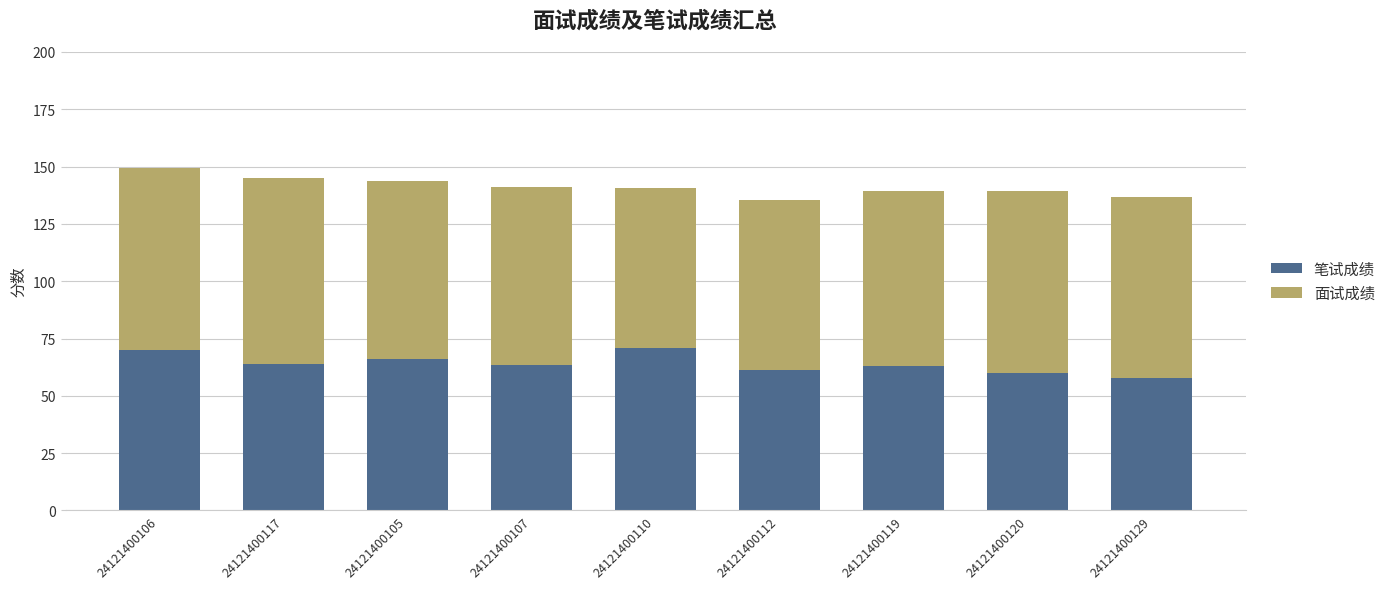

How many distinct data groups are displayed?

2